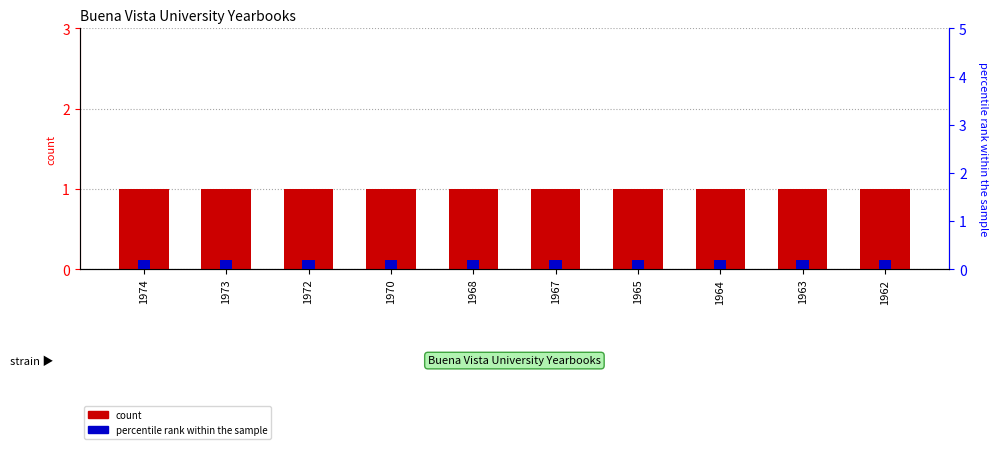

Read the percentile rank within the sample value at 1962.

0.2